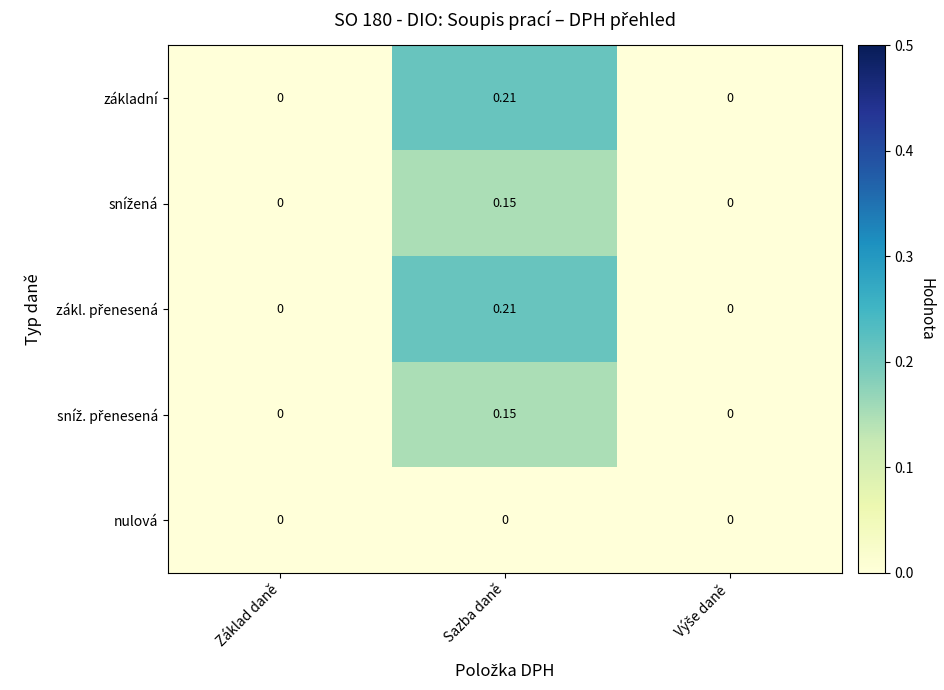

At which category does the chart reach its peak across all series?

Sazba daně